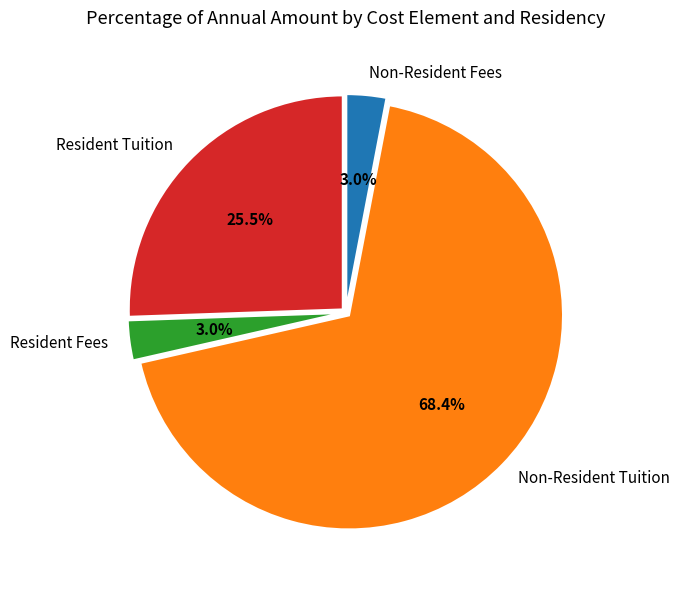

Does Non-Resident Tuition represent more than half of the total?

Yes